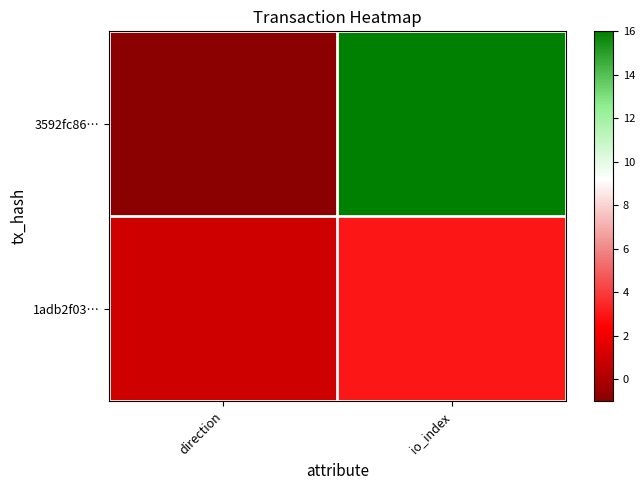

What is the difference between the highest and lowest values at io_index?

13